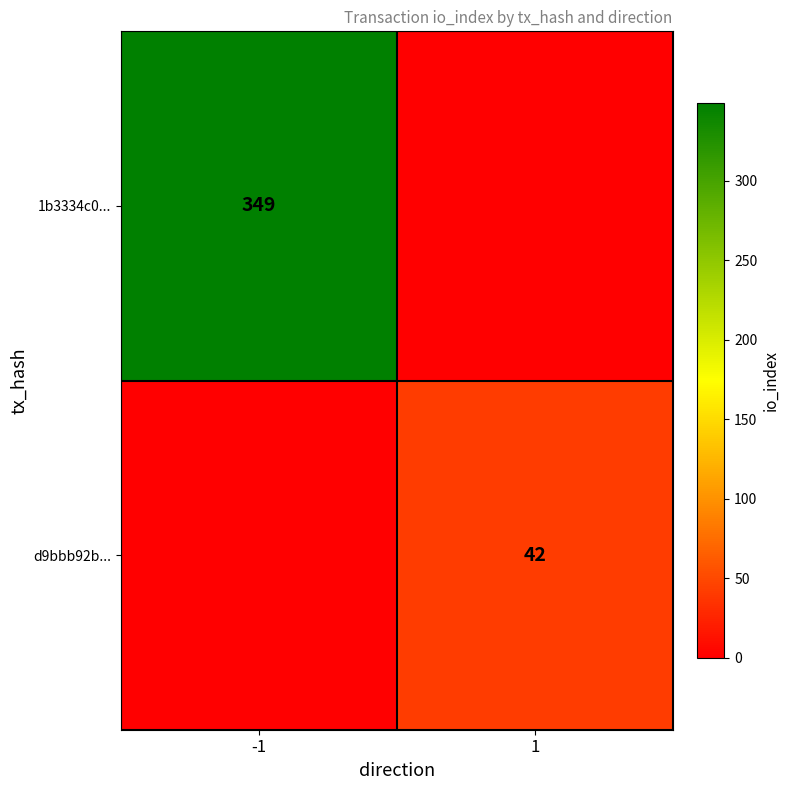

The value of d9bbb92b... at 1 is 67. True or false?

False